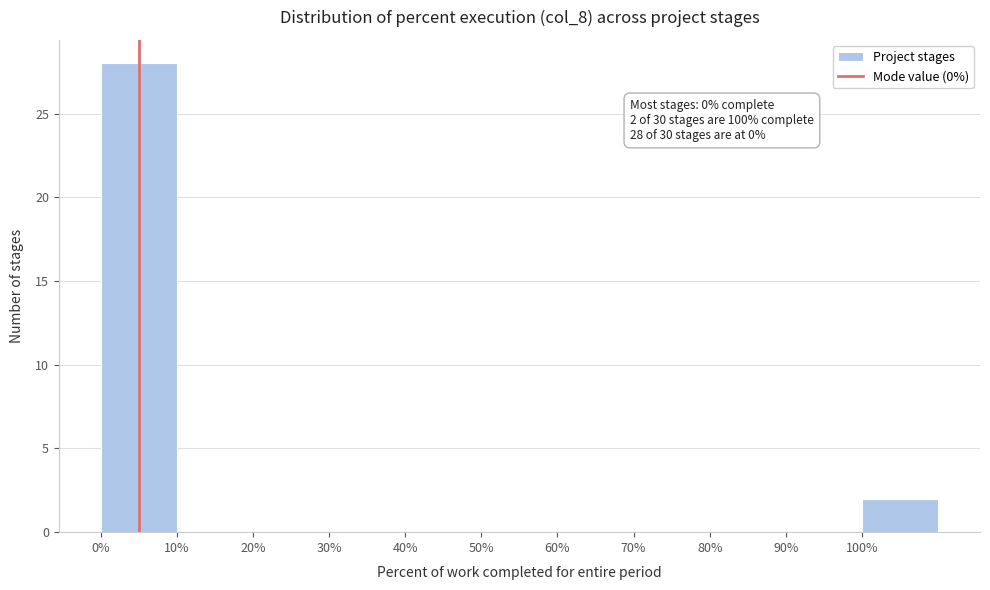

Over which range of the x-axis is the bar tallest?

0 to 10